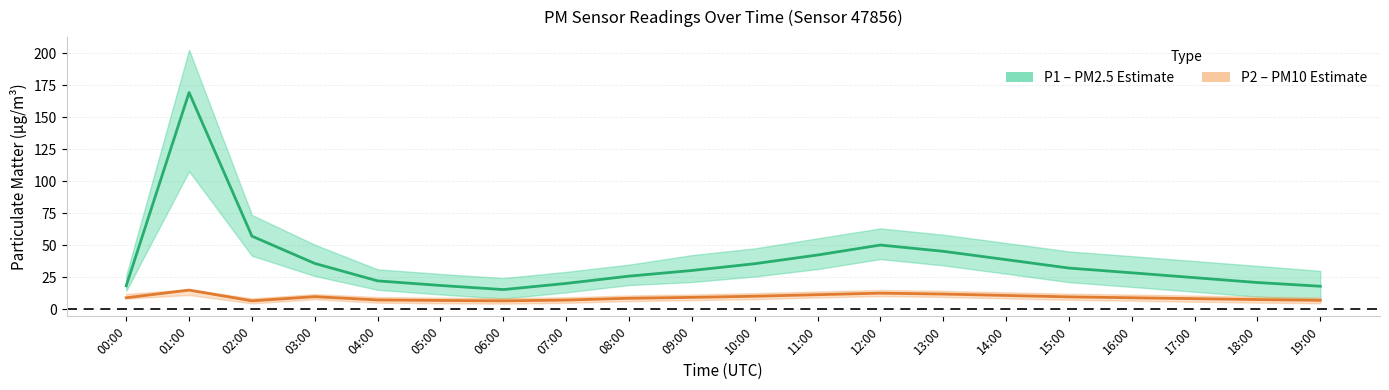

At 12:00, list the series in order from largest to smallest.

P1 (PM2.5 estimate), P2 (PM10 estimate)